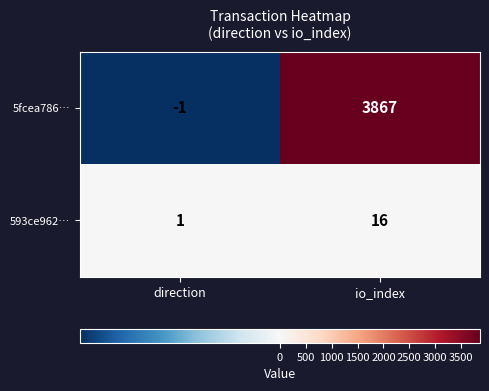

Which series has the largest range (max minus min)?

5fcea786…